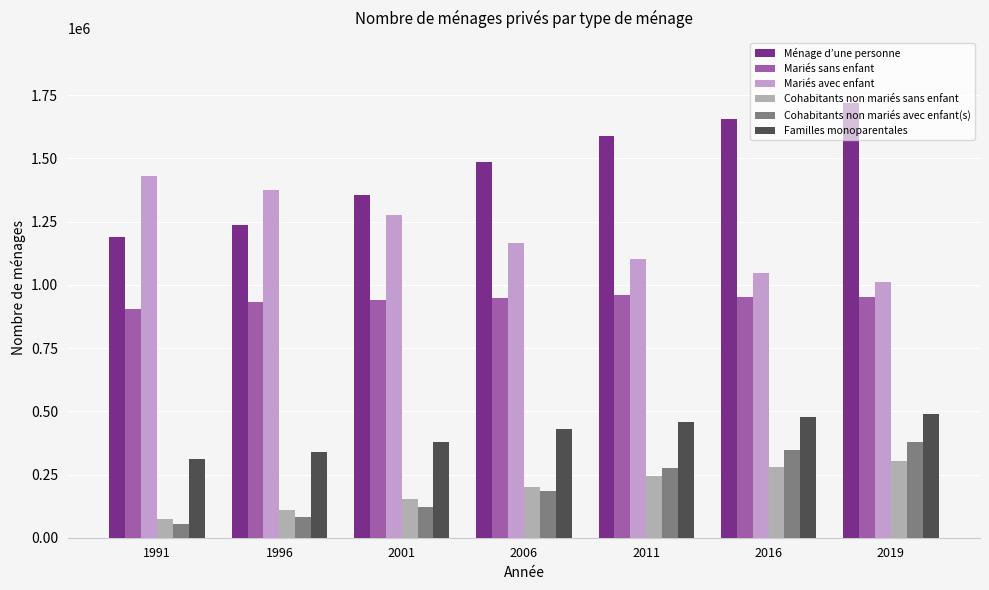

Which series has the largest total across all categories?

Ménage d’une personne